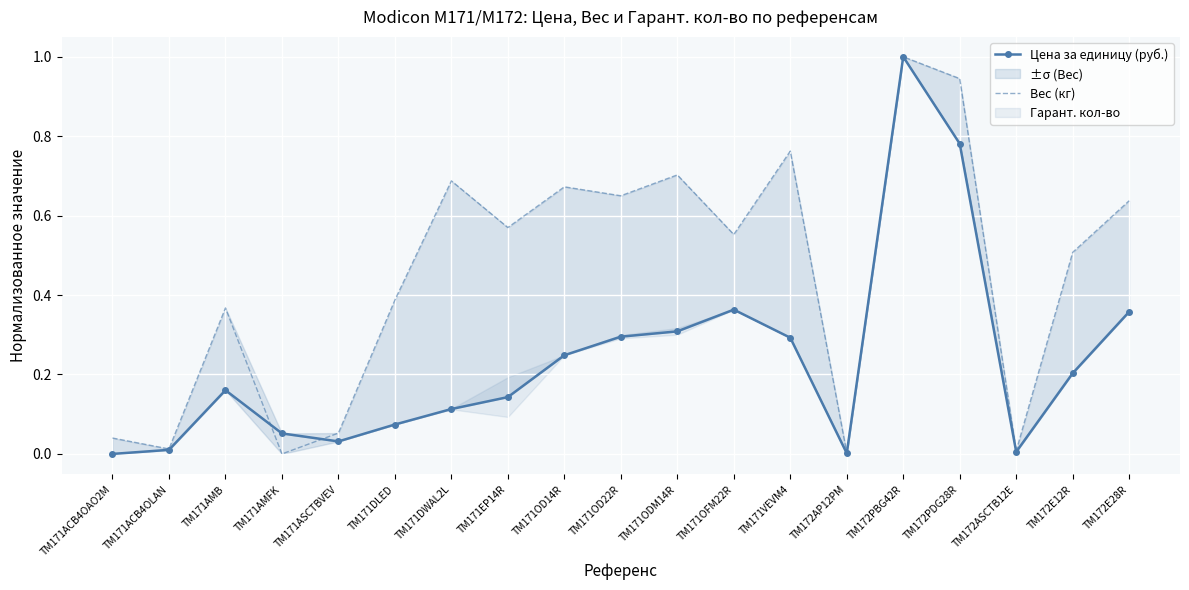

Between TM171EP14R and TM171VEVM4, which series saw the biggest shift?

Вес (кг)